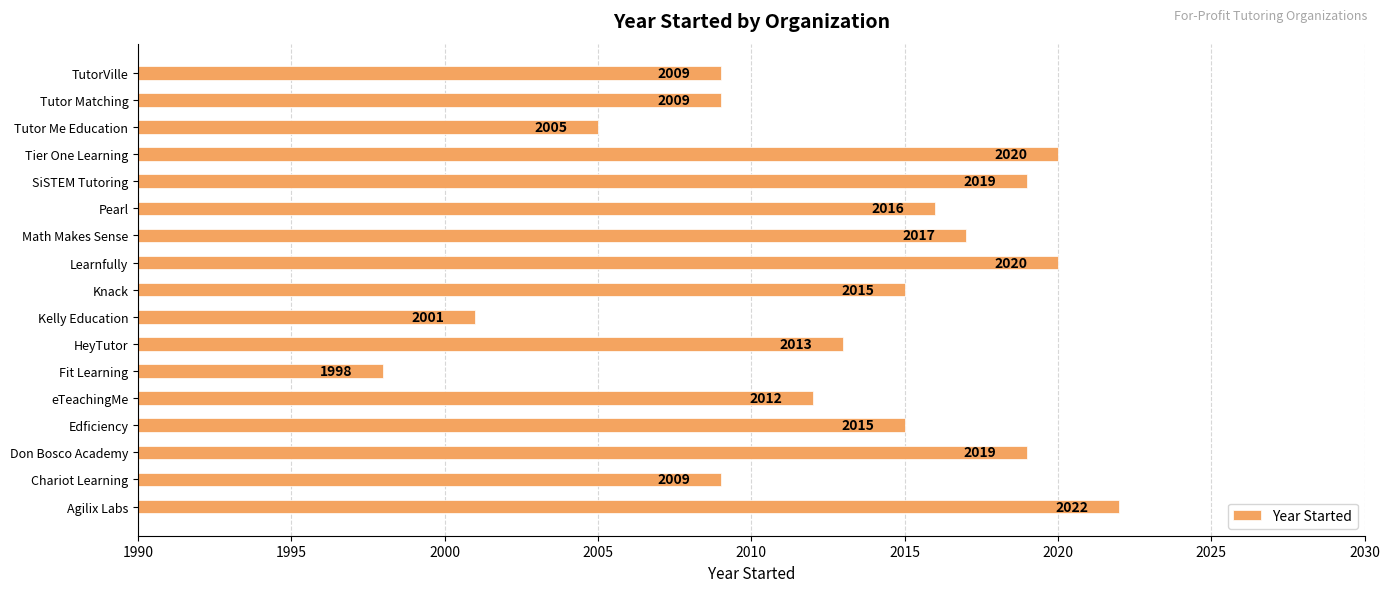

The value at TutorVille is 2009. True or false?

True